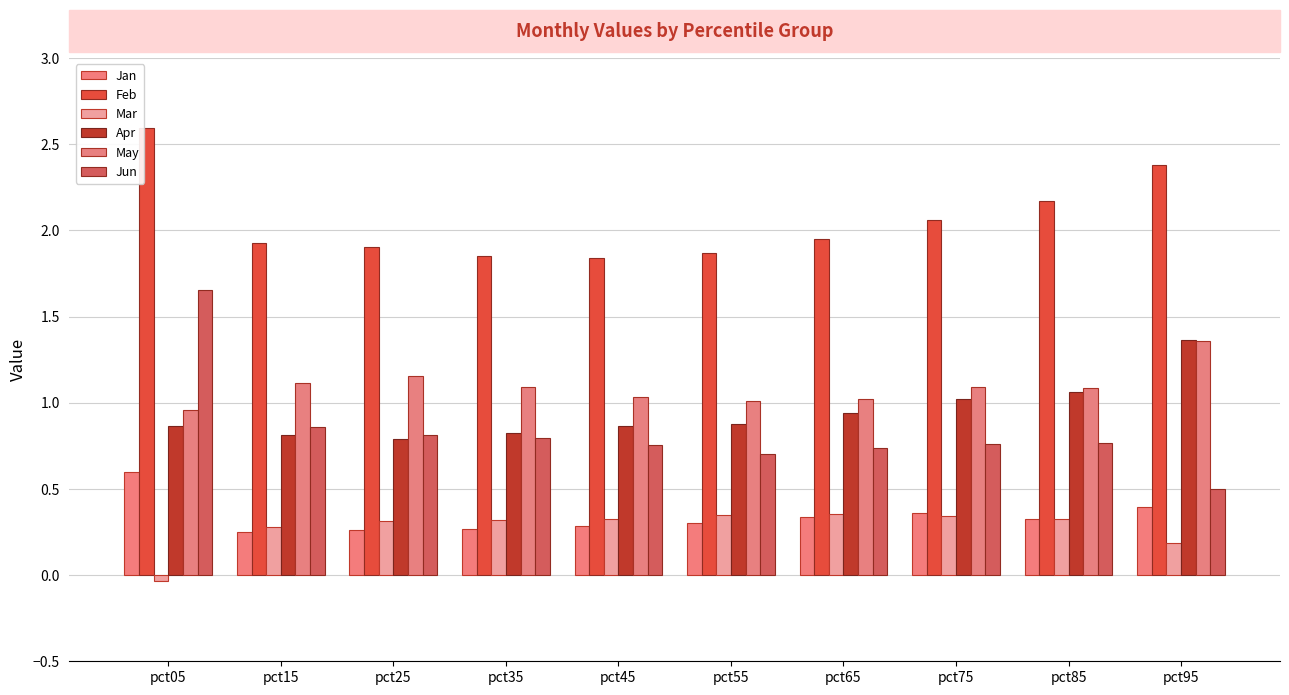

Rank the series by their maximum value, from highest to lowest.

Feb, Jun, Apr, May, Jan, Mar